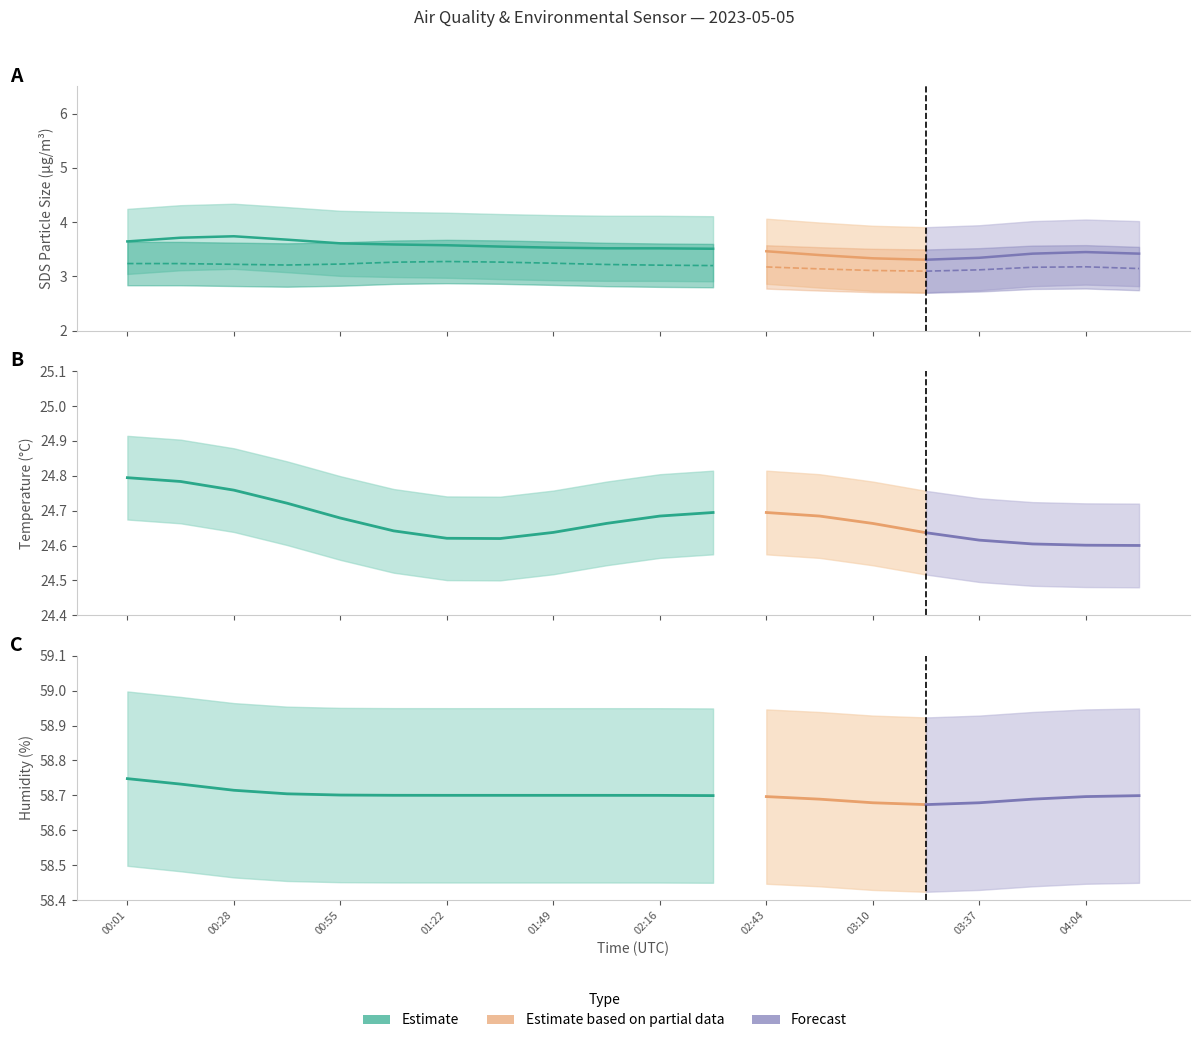

What is the total value across all series at Temp?

91.8